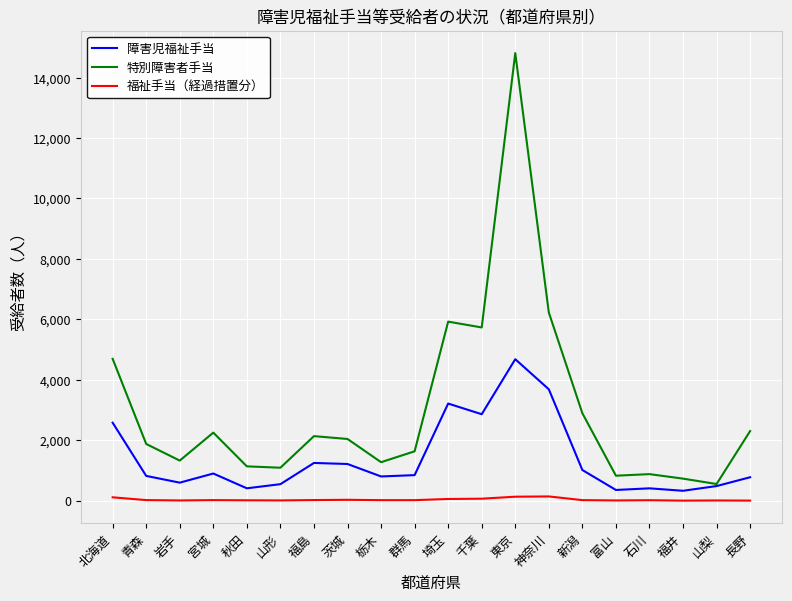

What is the difference between the 福祉手当（経過措置分） values at 長野 and 福島?

18